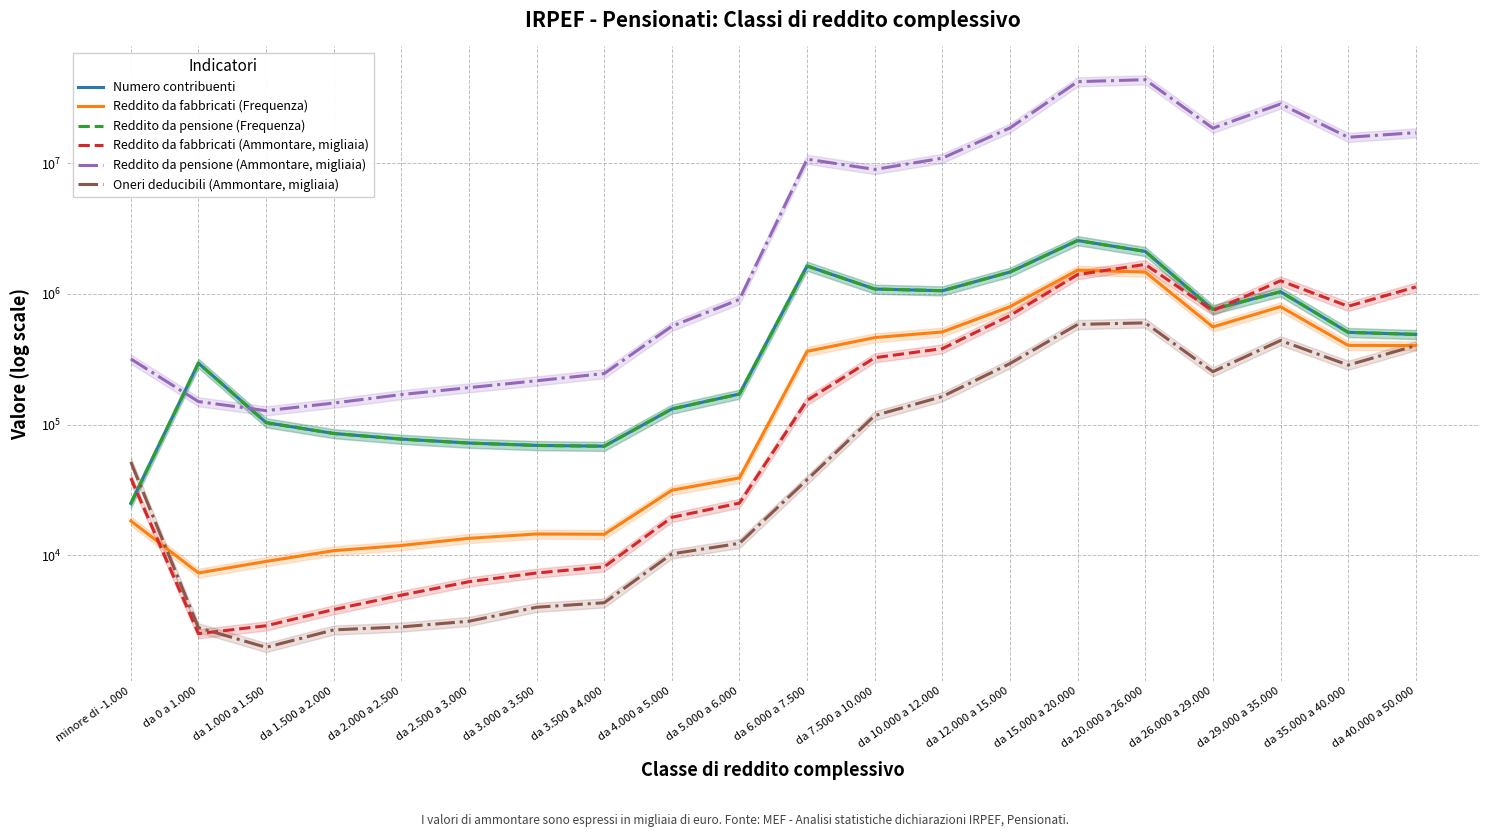

True or false: Reddito da fabbricati (Frequenza) and Reddito da pensione (Frequenza) intersect in this chart.

False